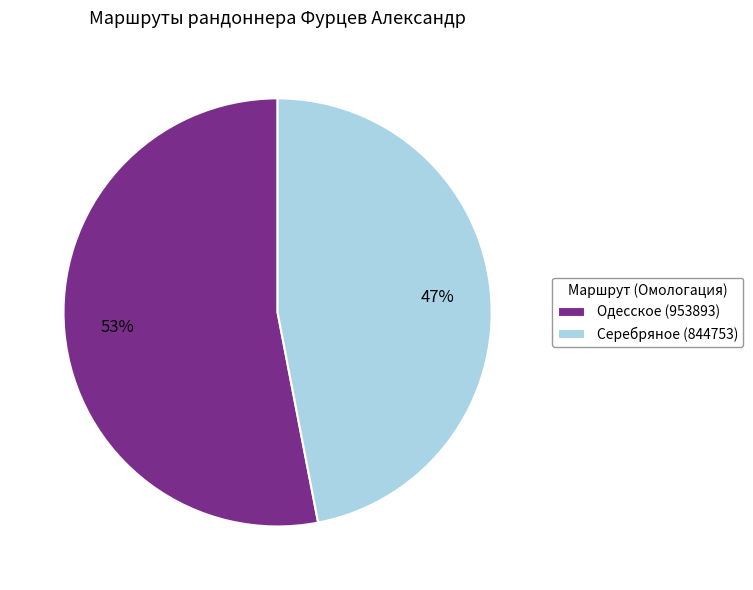

To the nearest percent, what is the combined percentage of Серебряное and Одесское?

100%